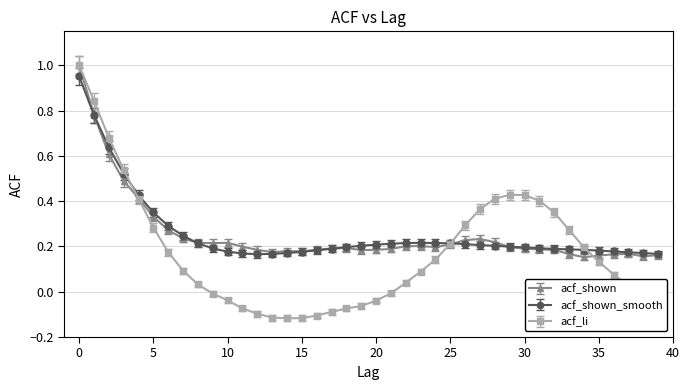

Which series has the largest range (max minus min)?

acf_li